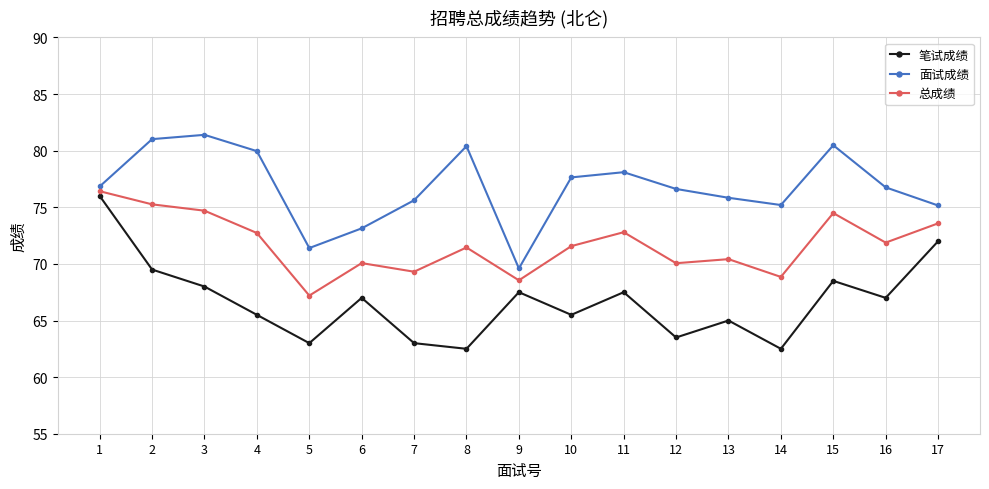

True or false: 总成绩 and 笔试成绩 intersect in this chart.

False